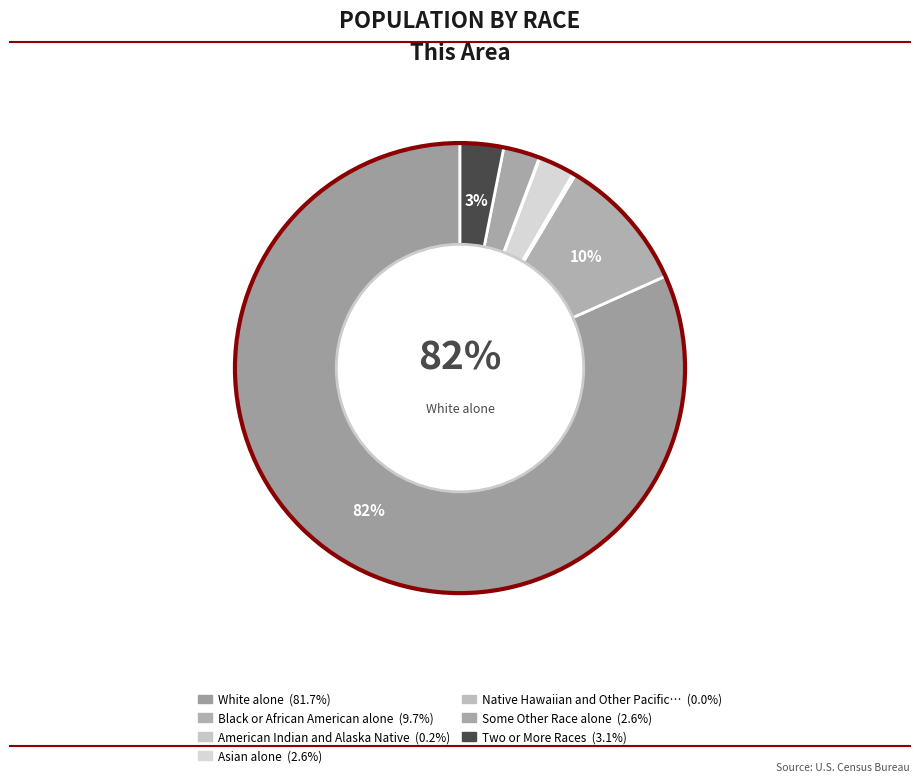

What is the majority slice?

White alone